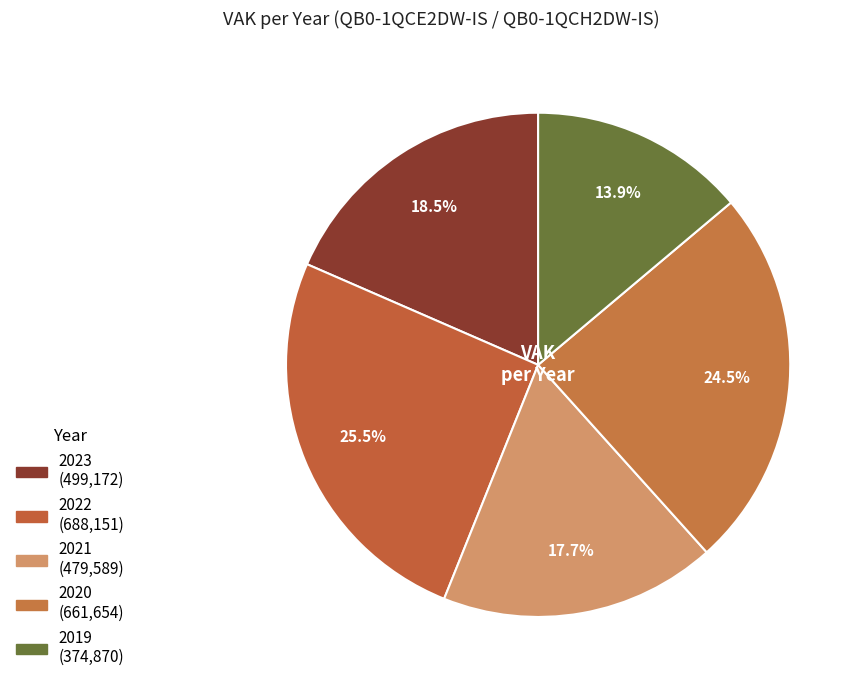

Count the number of slices in the pie.

5